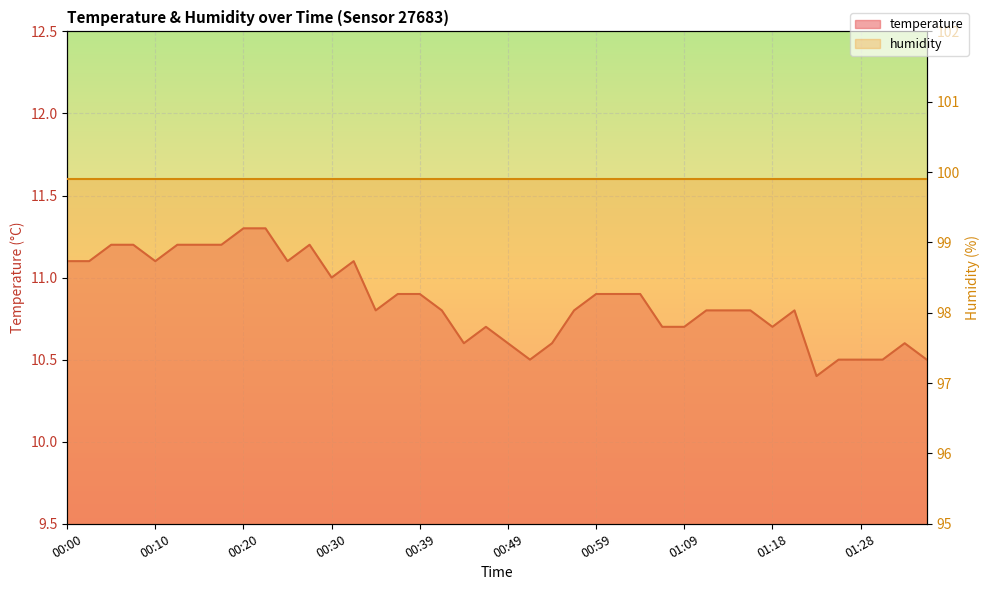

Read the value at 00:37.

10.9